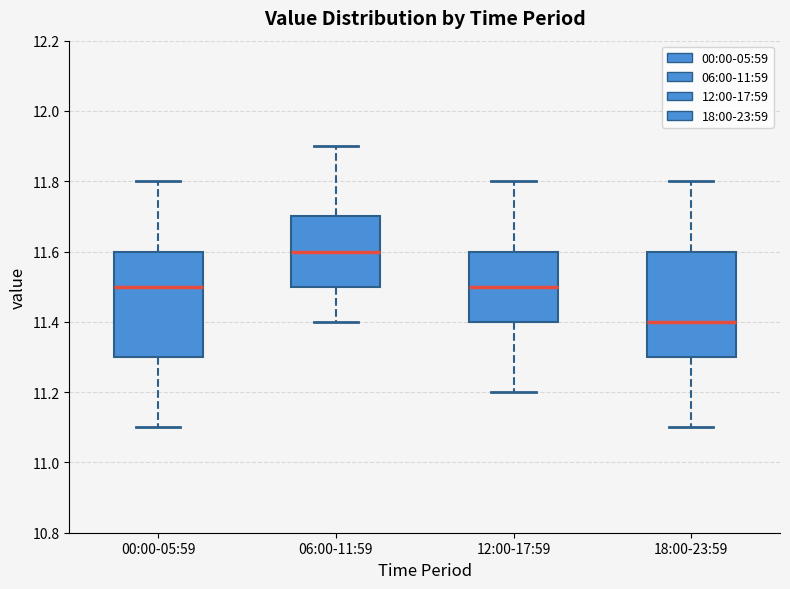

Which box has the lowest median line?

18:00-23:59